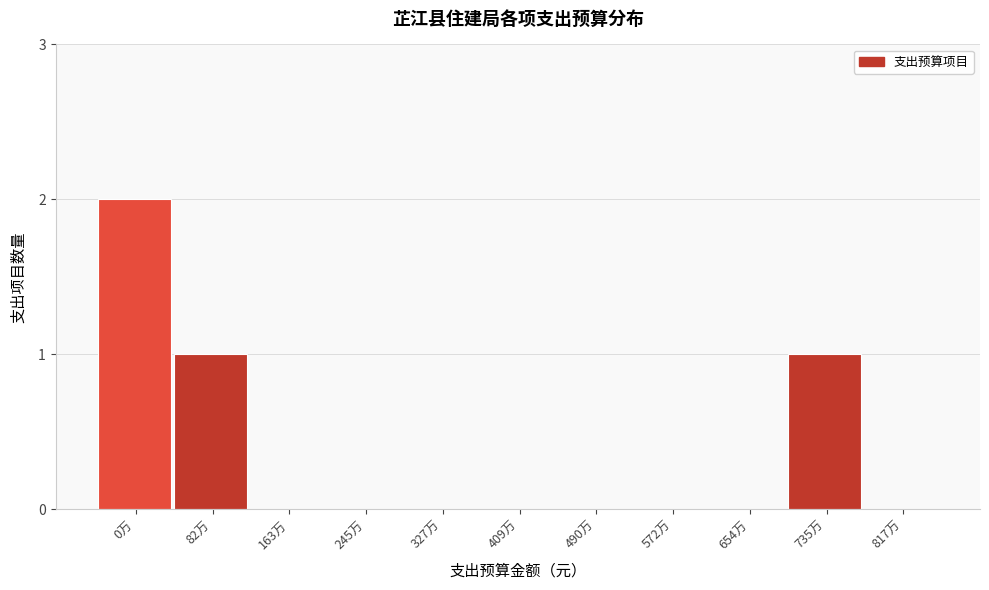

Reading left to right, extract all data points from this chart.

0万=2	82万=1	163万=0	245万=0	327万=0	409万=0	490万=0	572万=0	654万=0	735万=1	817万=0